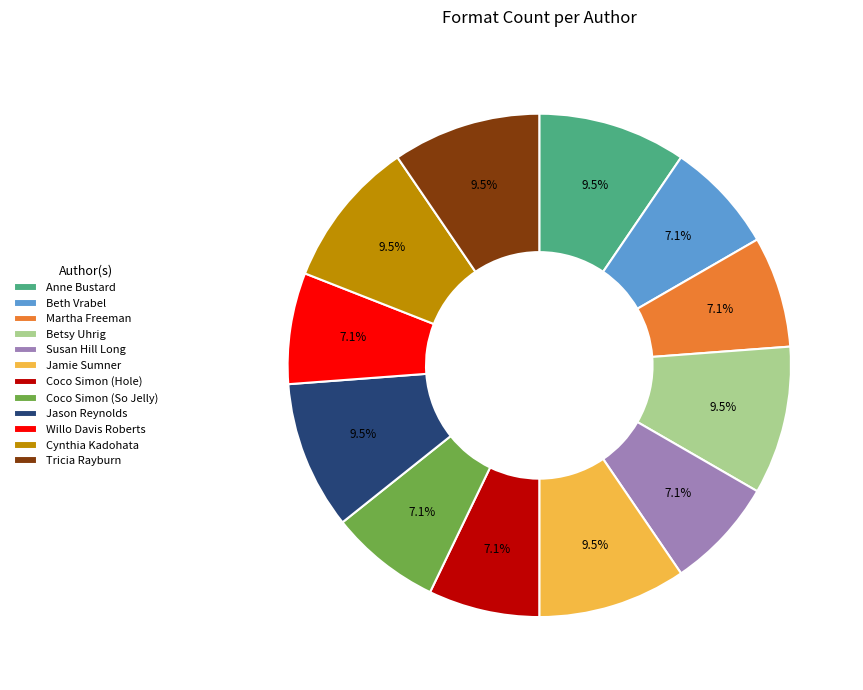

What is the ratio of the value at Tricia Rayburn to the value at Beth Vrabel?

1.3